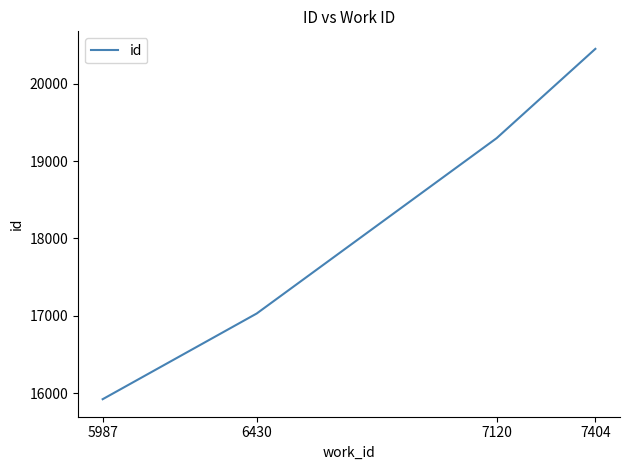

How many categories are shown in the chart?

4